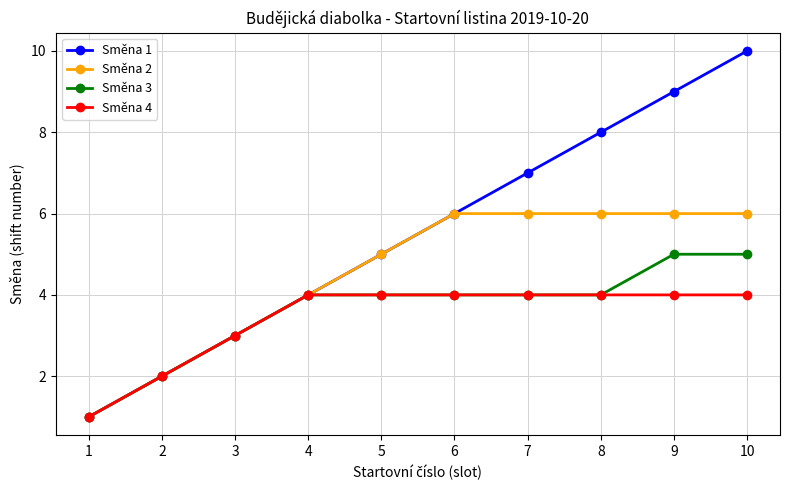

List the series in order of their peak value, lowest first.

Směna 4, Směna 3, Směna 2, Směna 1